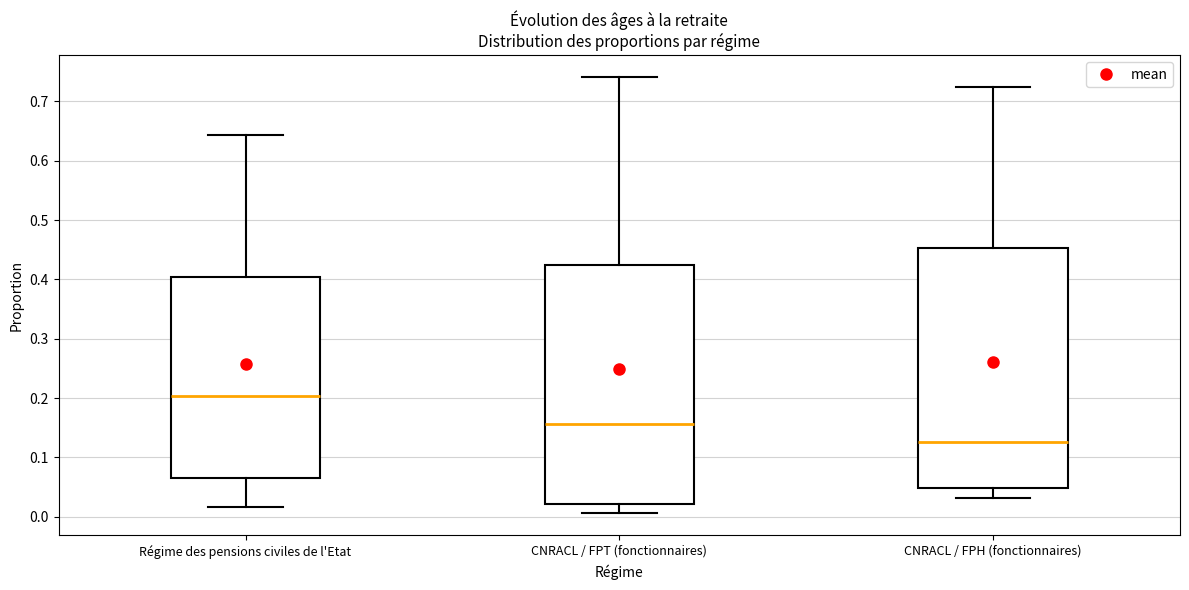

Which box has the lowest median line?

CNRACL / FPH (fonctionnaires)